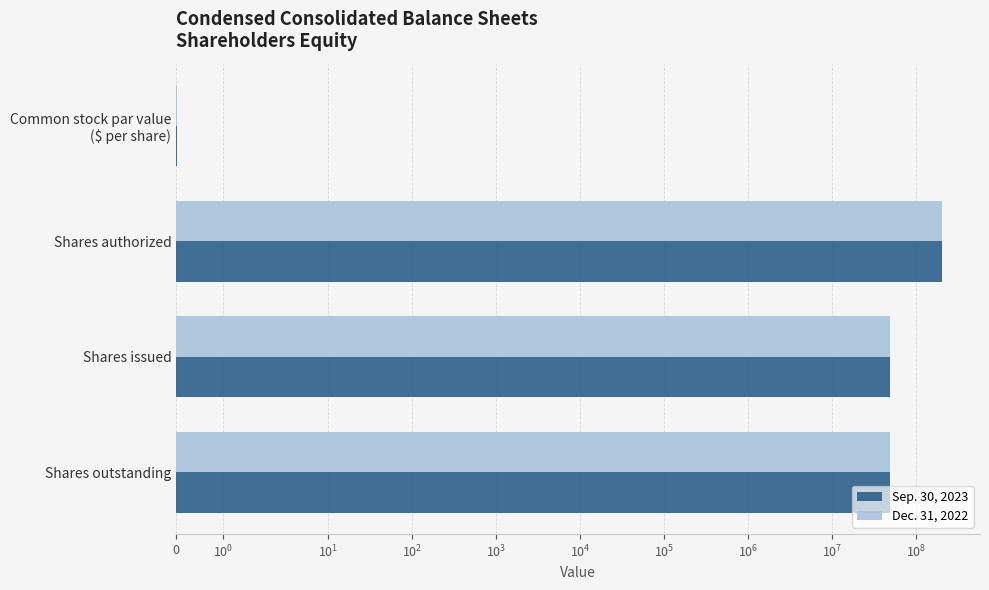

Between Common stock par value ($ per share) and Shares authorized, which series saw the biggest shift?

Sep. 30, 2023